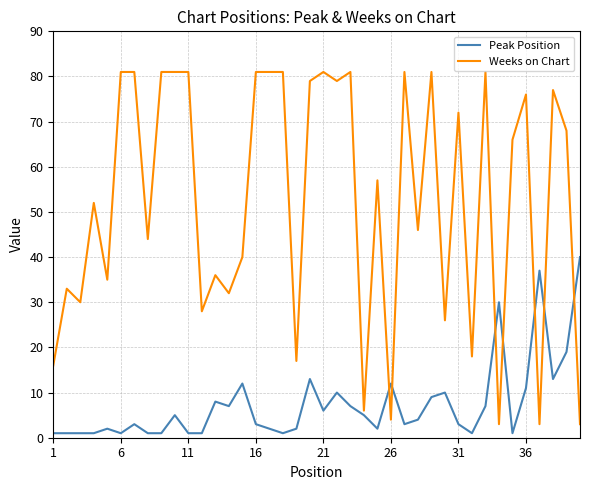

What is the lowest value of the Weeks on Chart series?

3